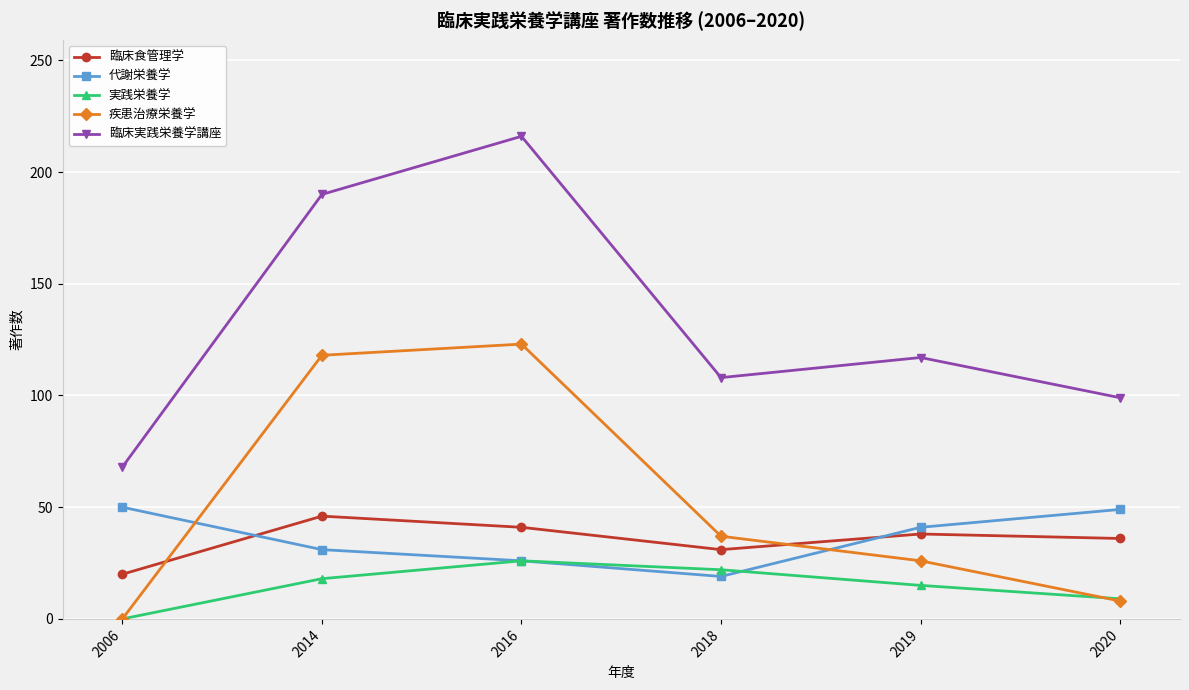

Rank the series at 2018 from lowest to highest value.

代謝栄養学, 実践栄養学, 臨床食管理学, 疾患治療栄養学, 臨床実践栄養学講座